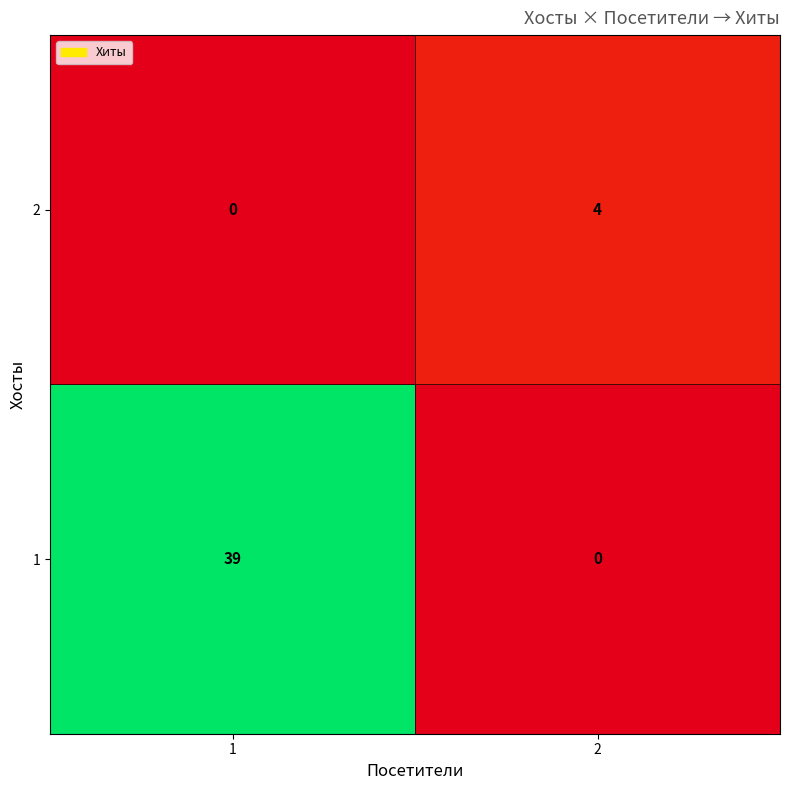

Which series has the largest total across all categories?

1